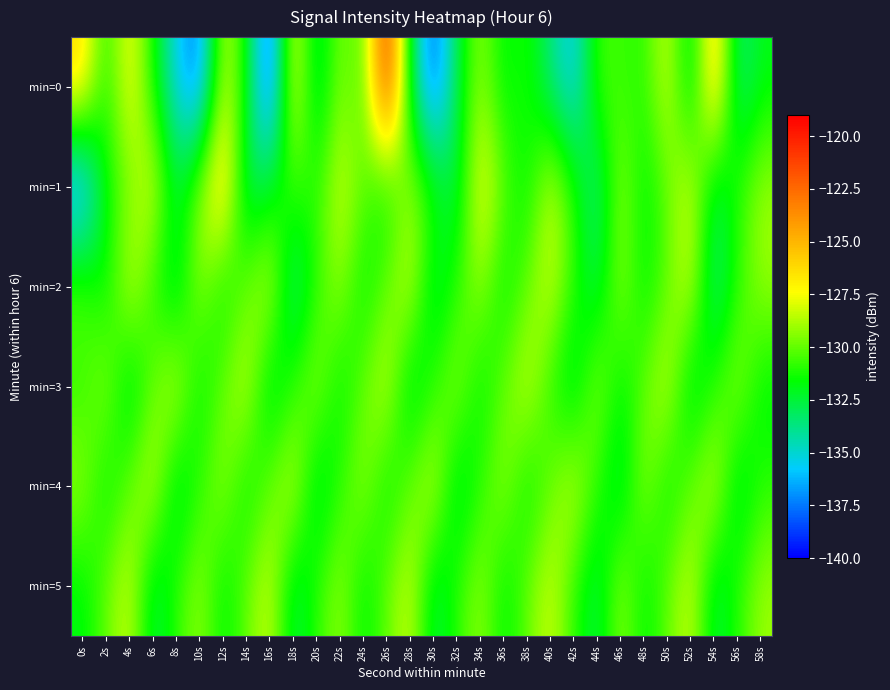

Which has a higher value, 34s or 38s?

34s